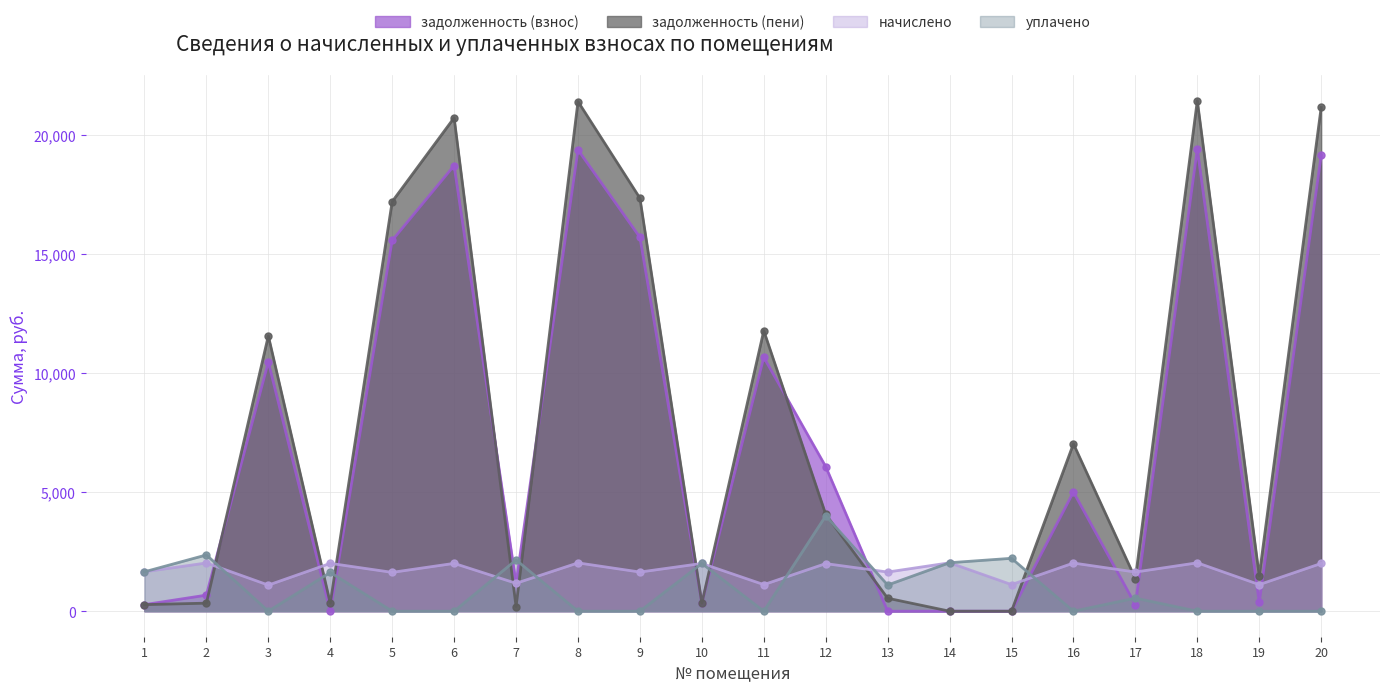

True or false: задолженность (пени) has more than 1 interior local peaks.

True